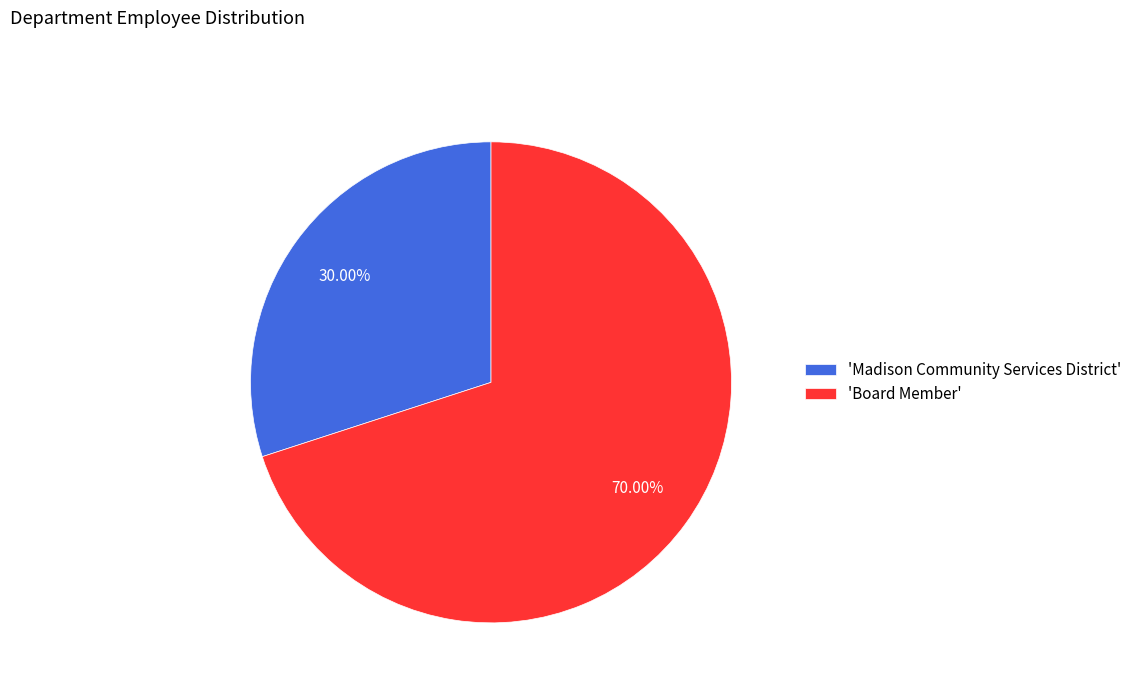

To the nearest percent, what is the difference between the largest and smallest slice percentages?

40%